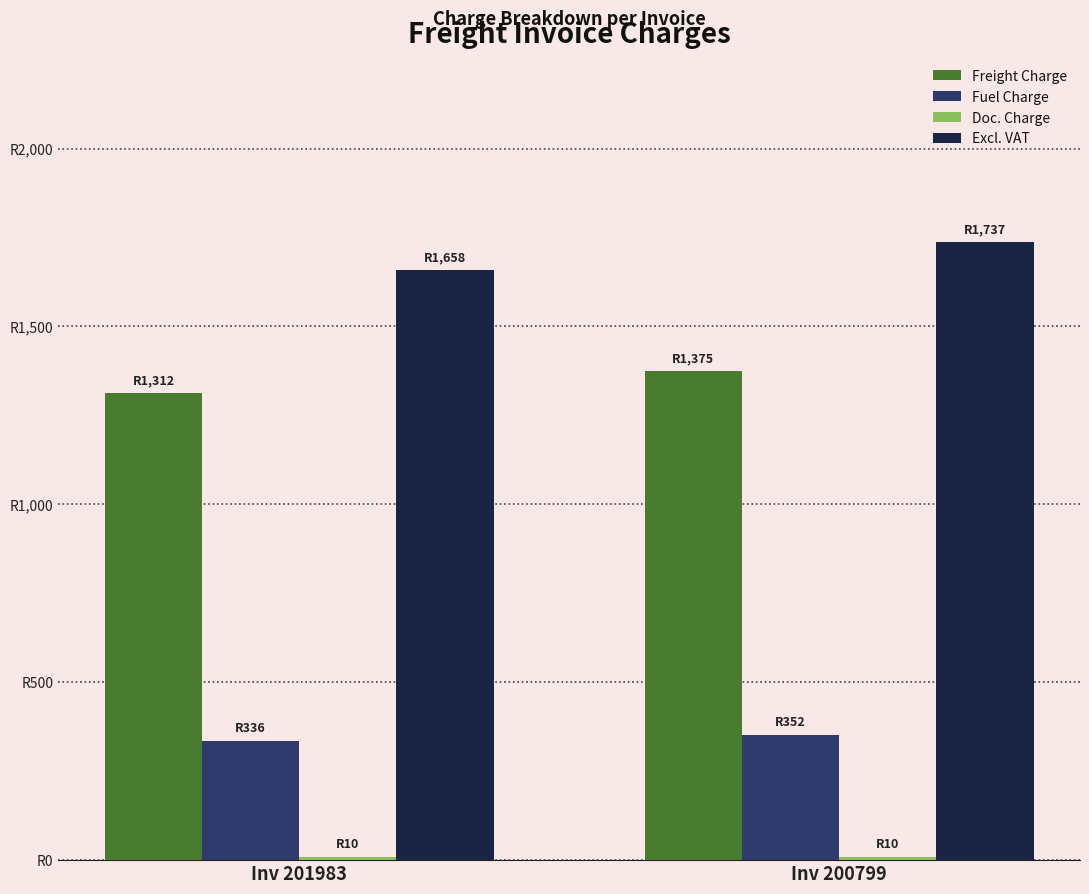

Are the bars grouped side by side (vs. stacked)?

Yes